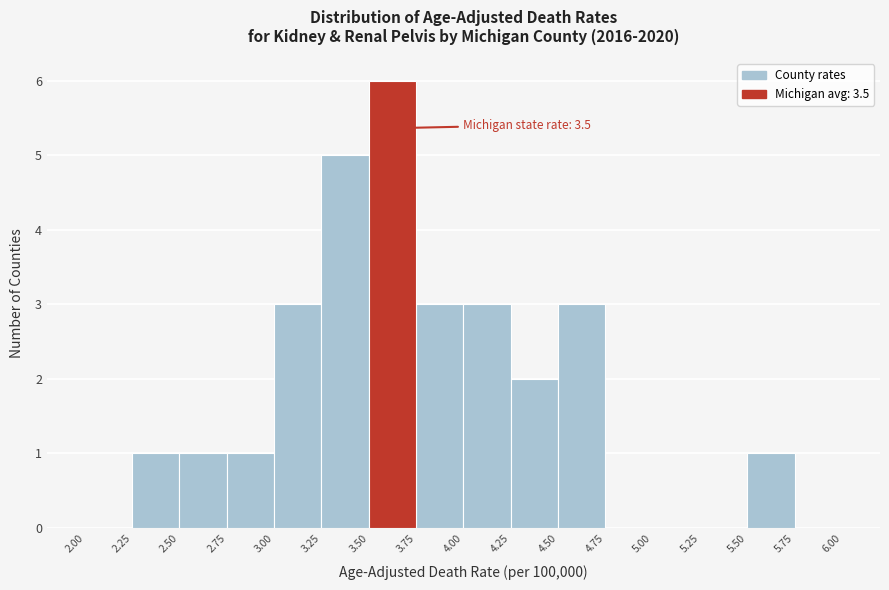

Which range on the x-axis has the tallest bar?

3.50 to 3.75